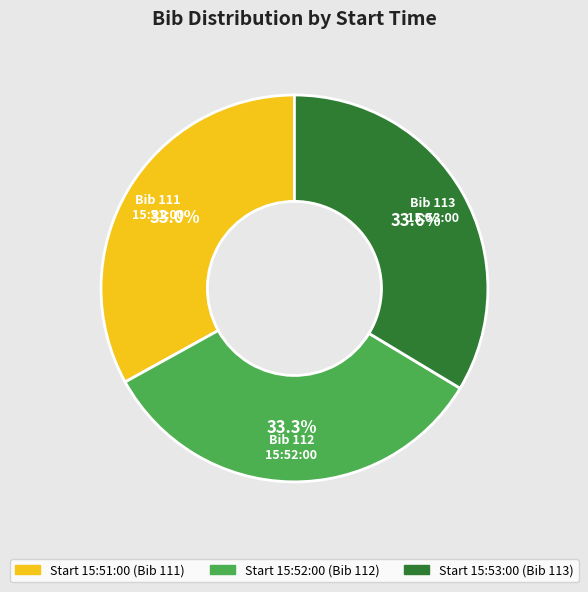

How many segments does this pie chart have?

3